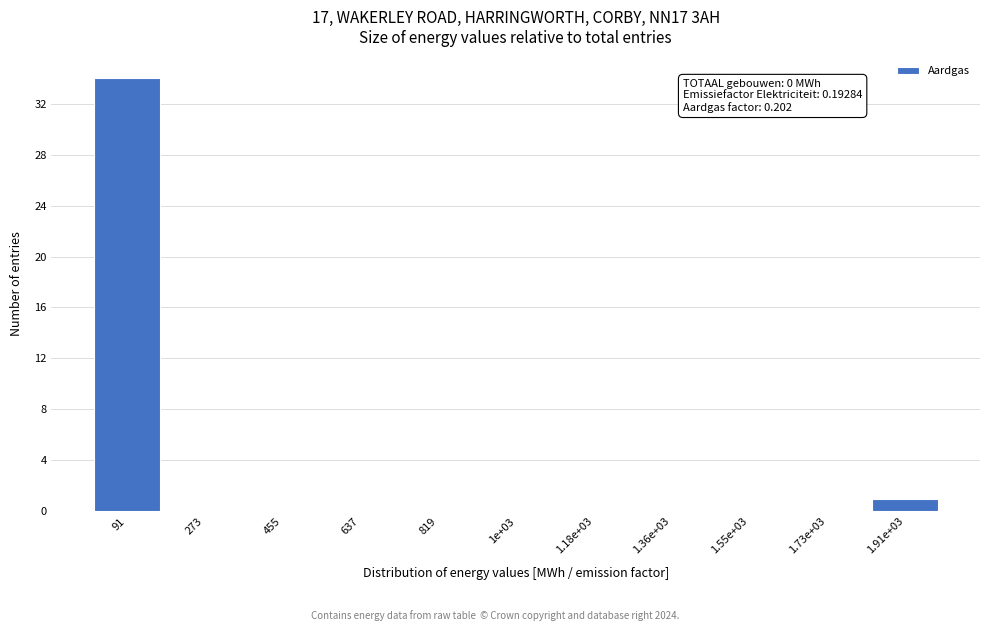

Reading right to left, transcribe all the data shown in this chart.

1.91e+03=1	1.73e+03=0	1.55e+03=0	1.36e+03=0	1.18e+03=0	1e+03=0	819=0	637=0	455=0	273=0	91=34